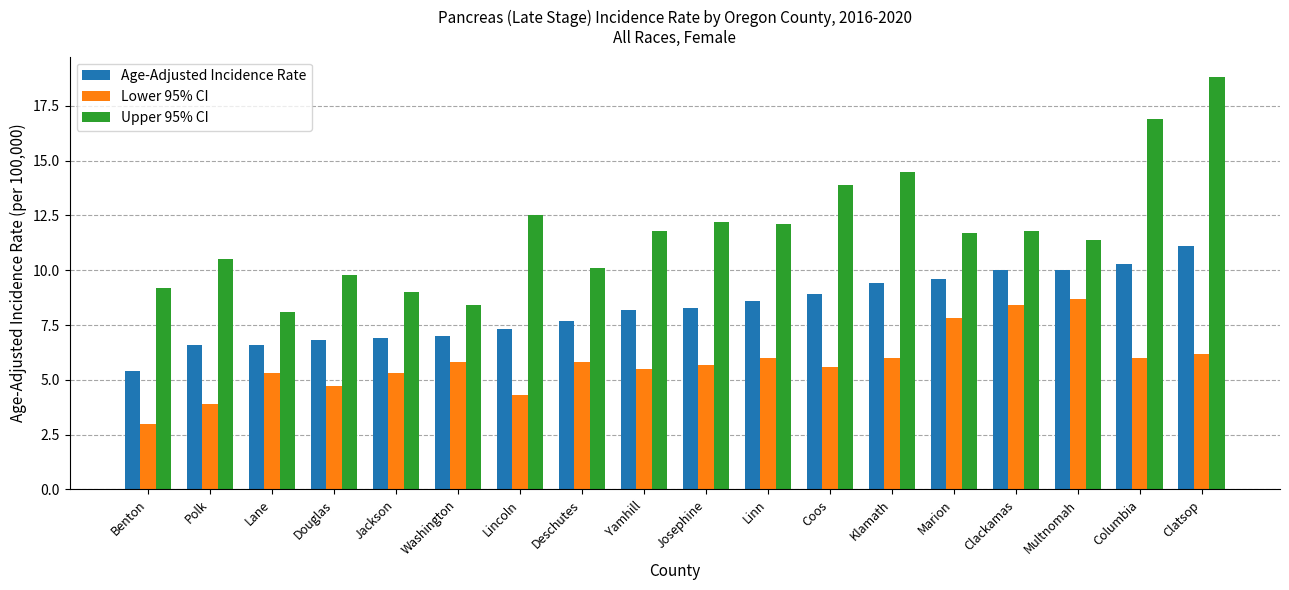

What is the approximate value of Upper 95% CI at Multnomah?

11.4